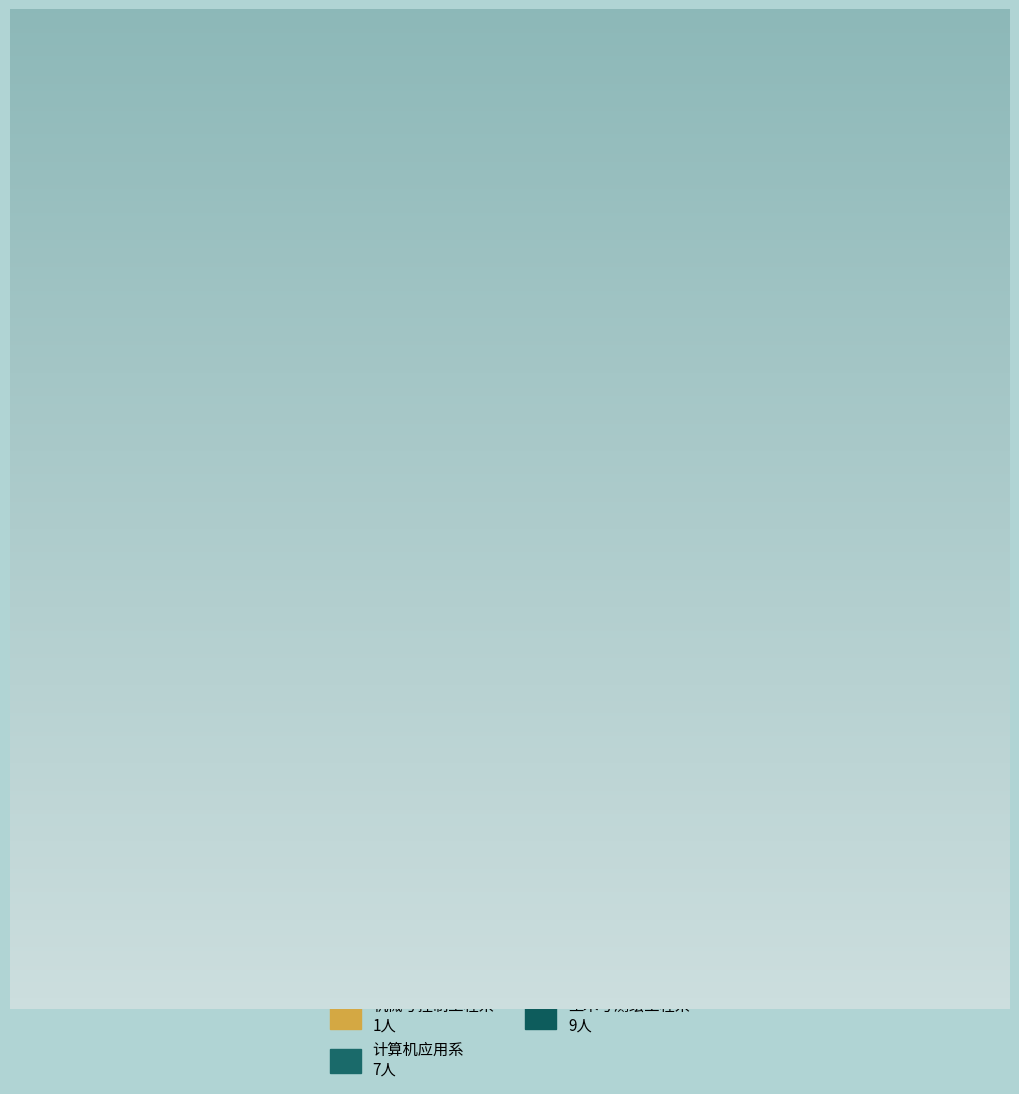

Is there a majority slice in this chart?

No